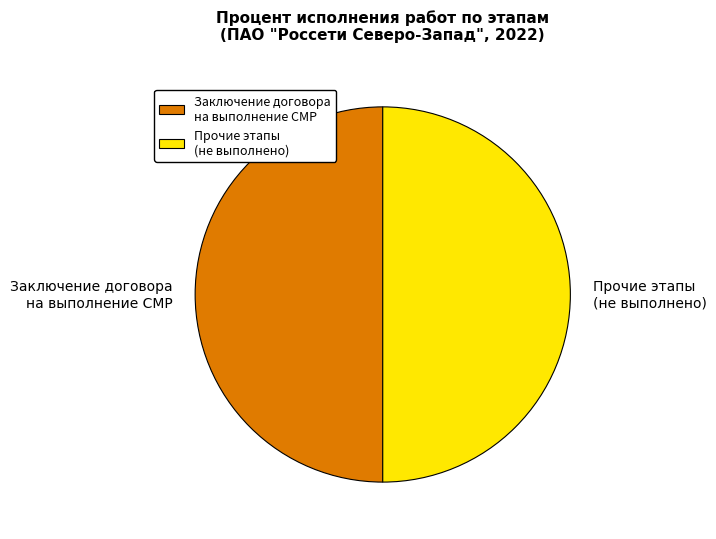

The Заключение договора на выполнение СМР slice represents 50% of the pie. True or false?

True